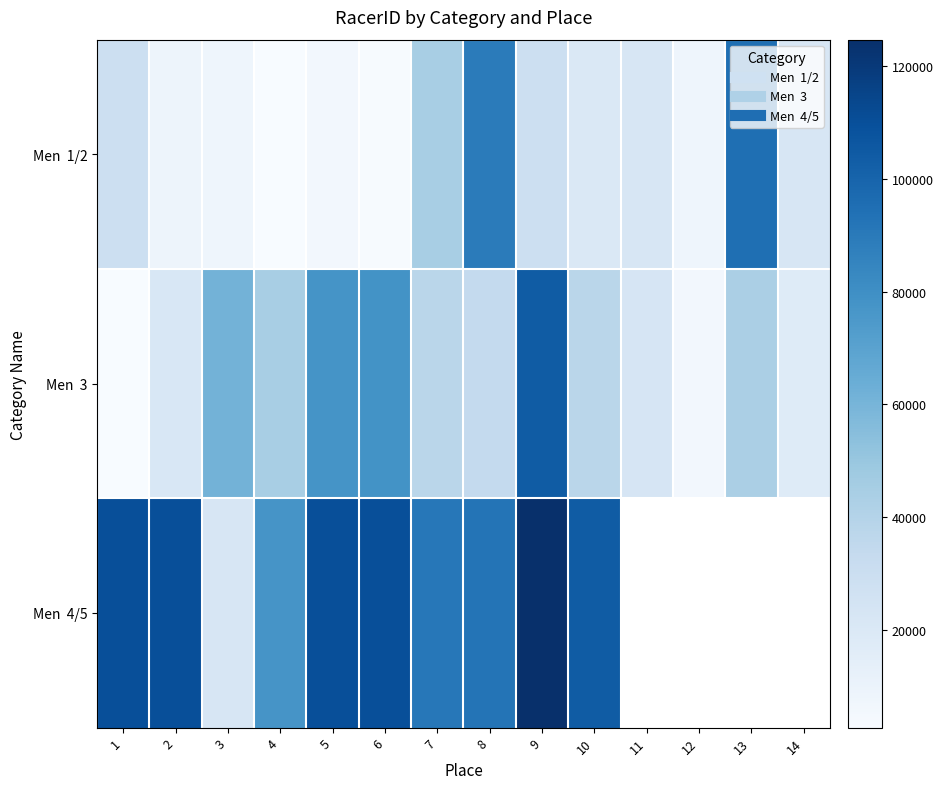

What is the spread (max minus min) of values at 6?

106724.0